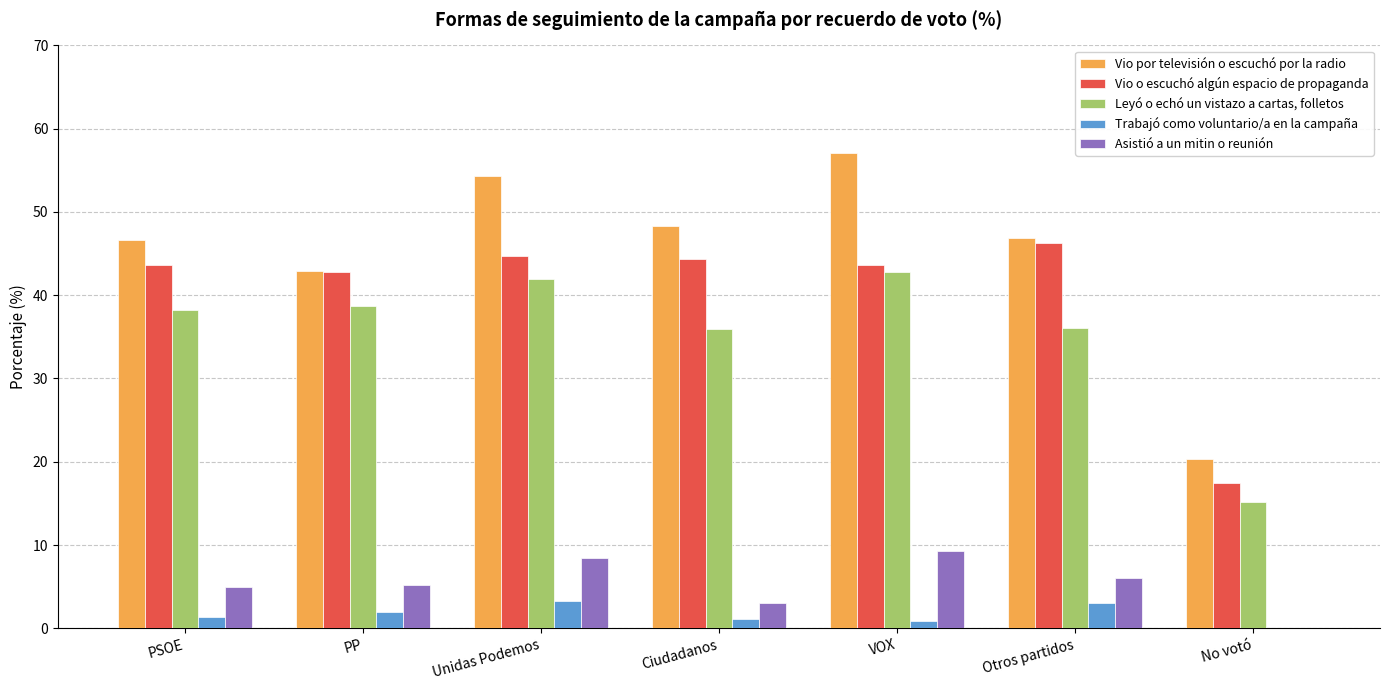

What are all the series names shown in the legend?

Vio por televisión o escuchó por la radio, Vio o escuchó algún espacio de propaganda, Leyó o echó un vistazo a cartas, folletos, Trabajó como voluntario/a en la campaña, Asistió a un mitin o reunión